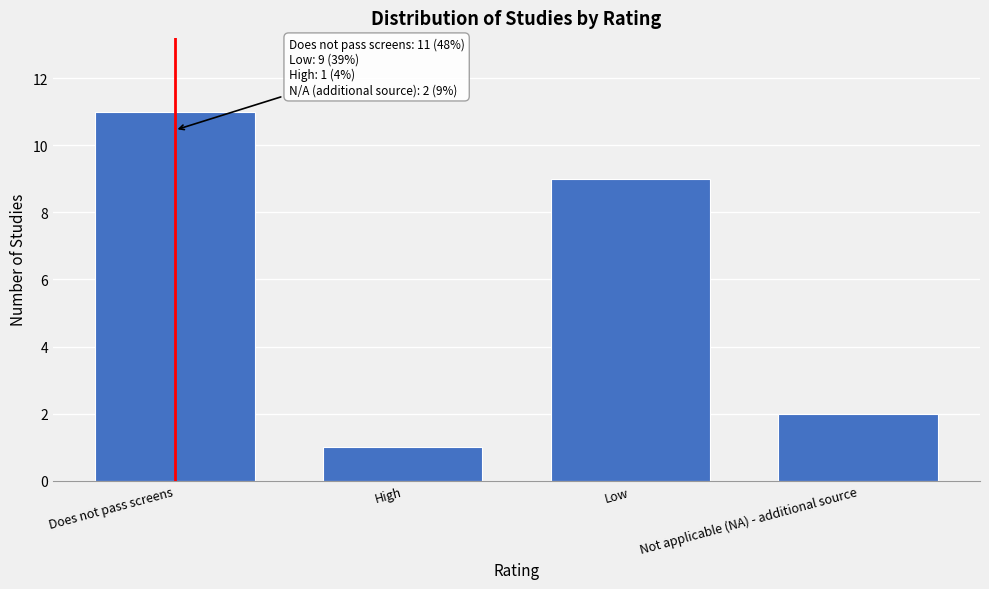

Reading left to right, transcribe all the data shown in this chart.

Does not pass screens=11	High=1	Low=9	Not applicable (NA) - additional source=2